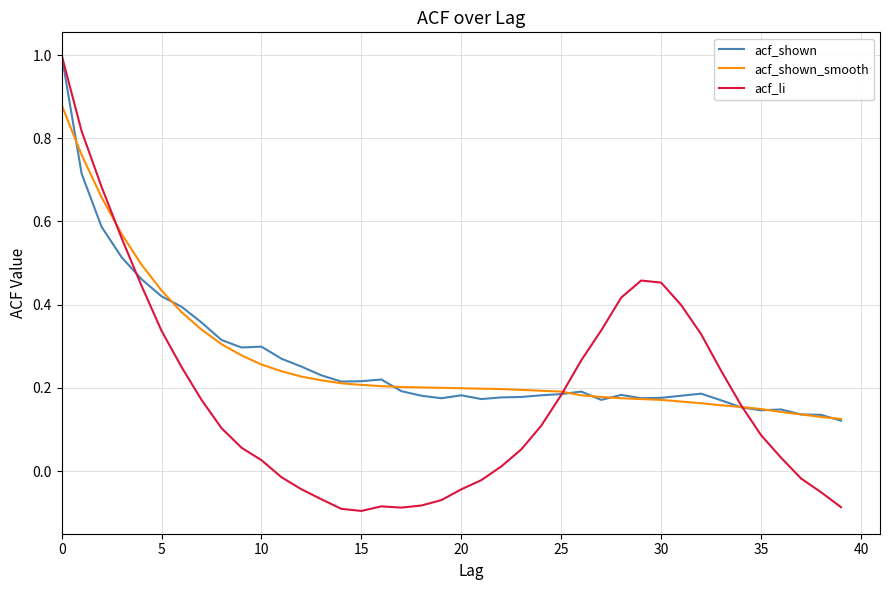

What is the sum of all acf_shown values?

10.7